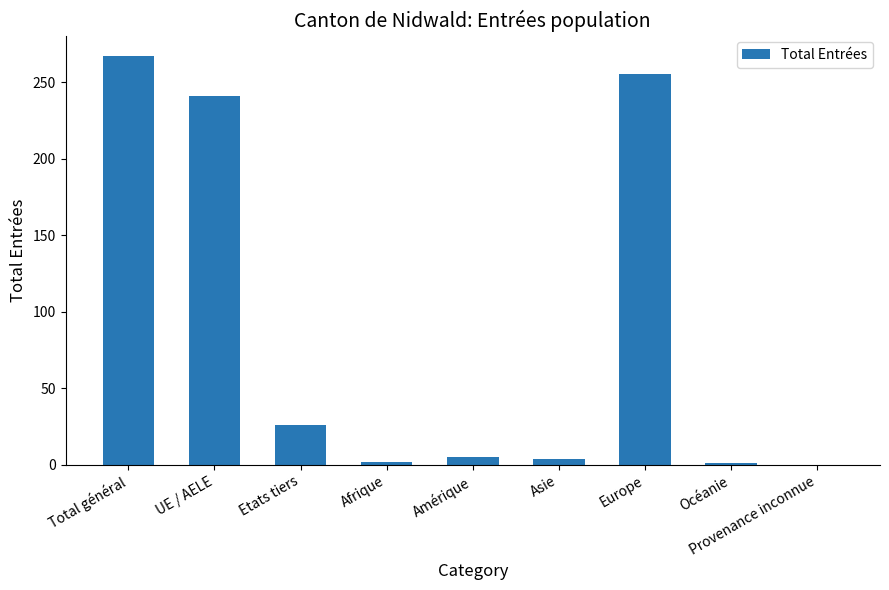

Read the value at Amérique.

5